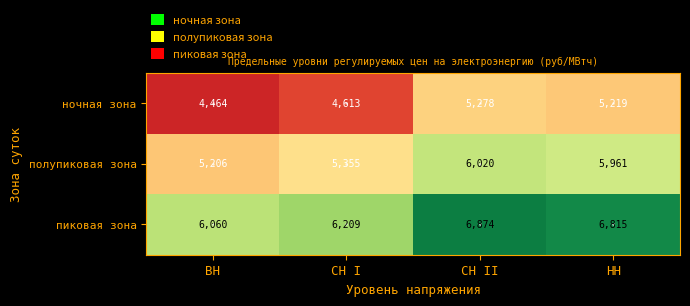

What is the difference between the highest and lowest values at СН I?

1596